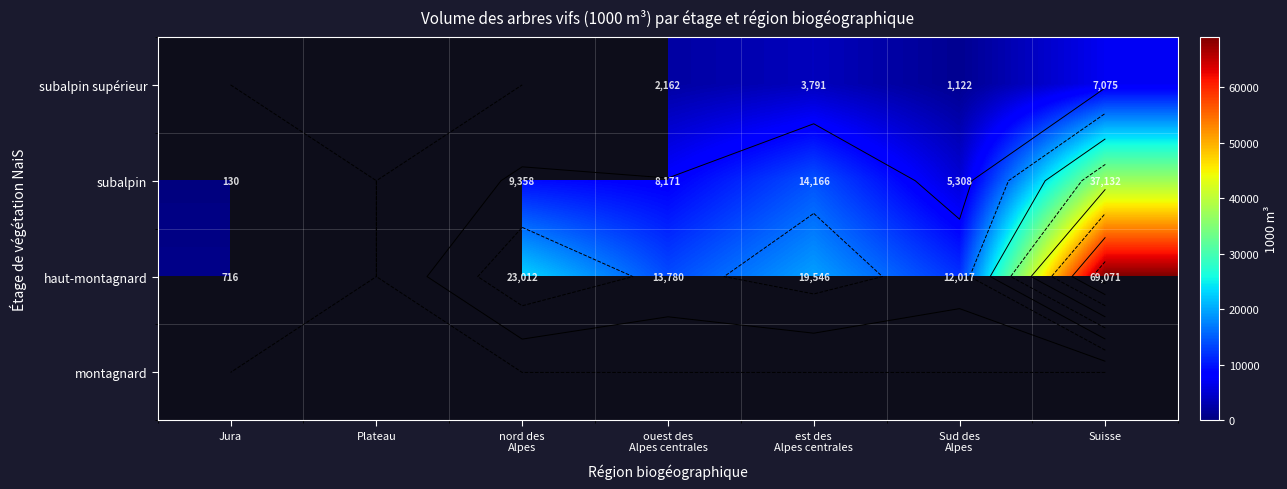

Which series has the widest spread of values?

haut-montagnard